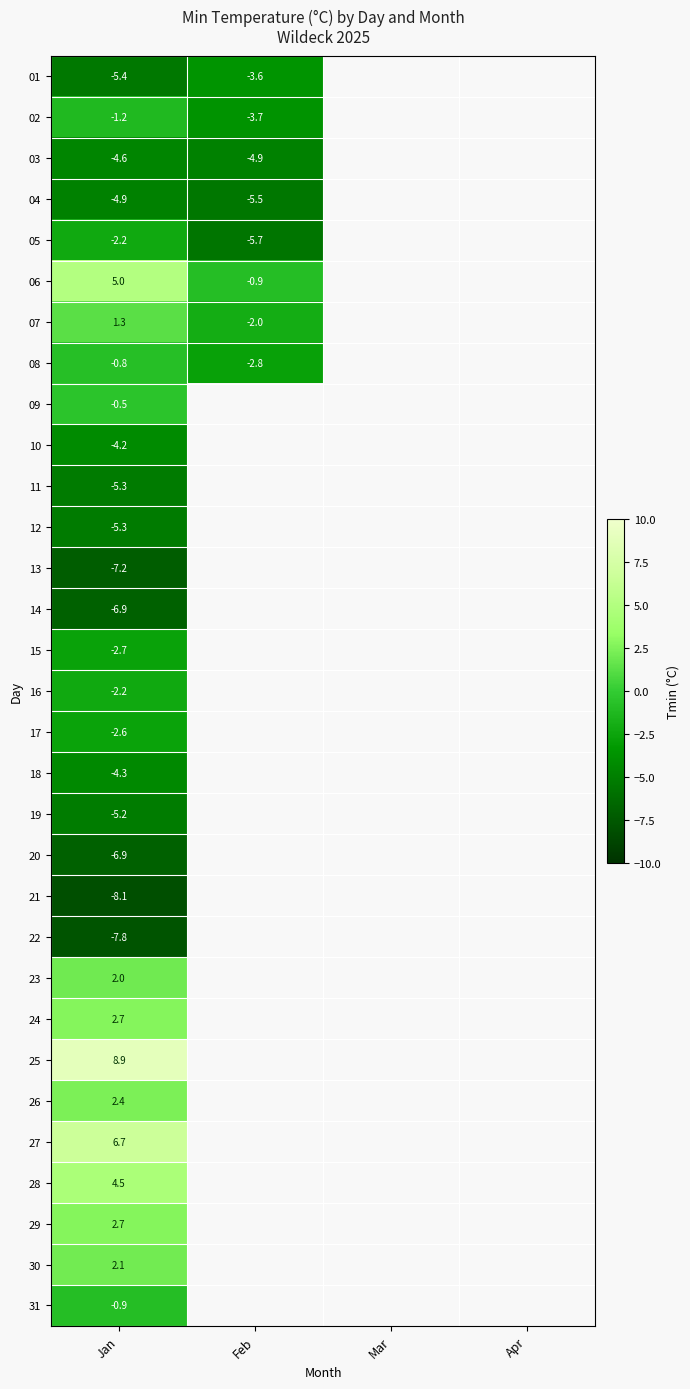

Is it true that 18 equals -6.9 at Jan?

False